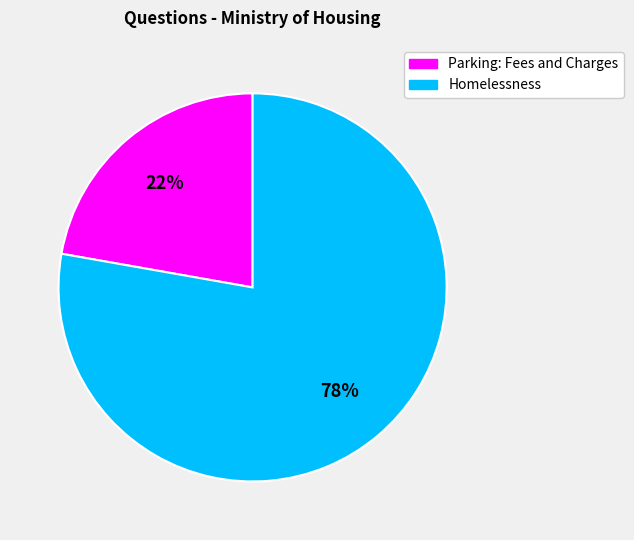

Combined, do Parking: Fees and Charges and Homelessness account for over 50%?

Yes